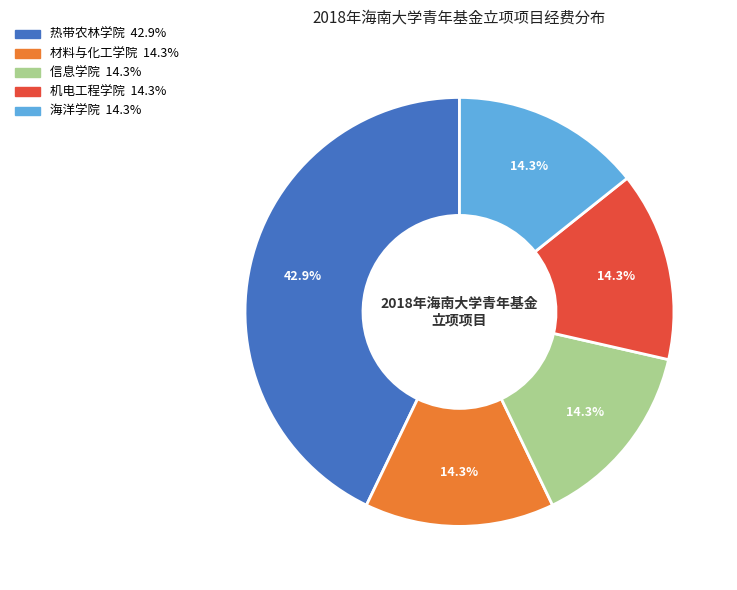

Is there any slice that represents more than half of the pie?

No